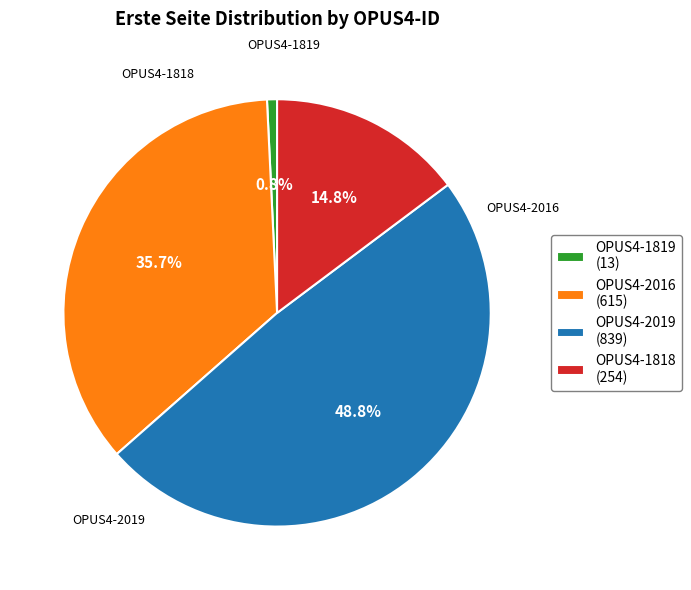

What portion of the pie excludes OPUS4-1818?

85.2%